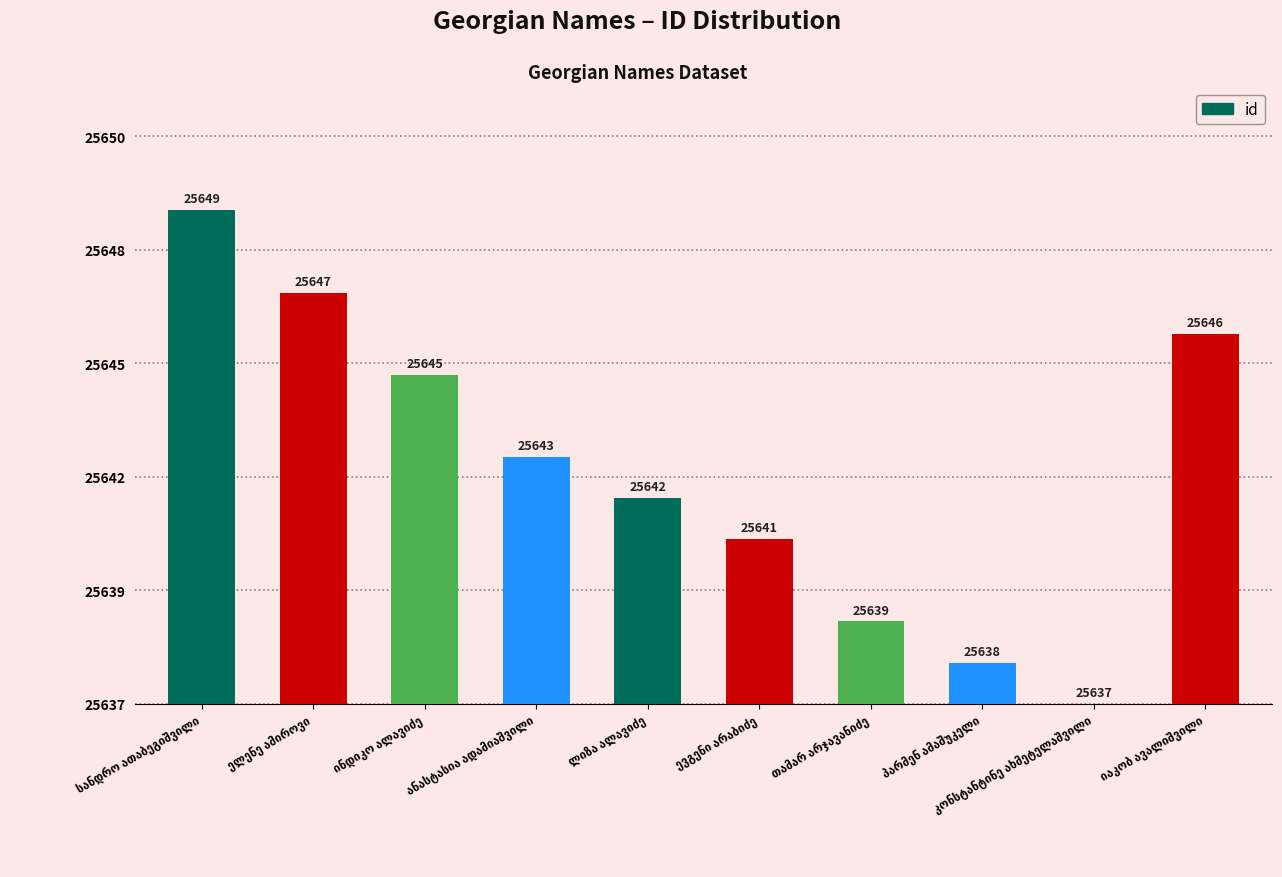

What is the difference between the values at ელენე ამიროვი and პარმენ ამაშუკელი?

9